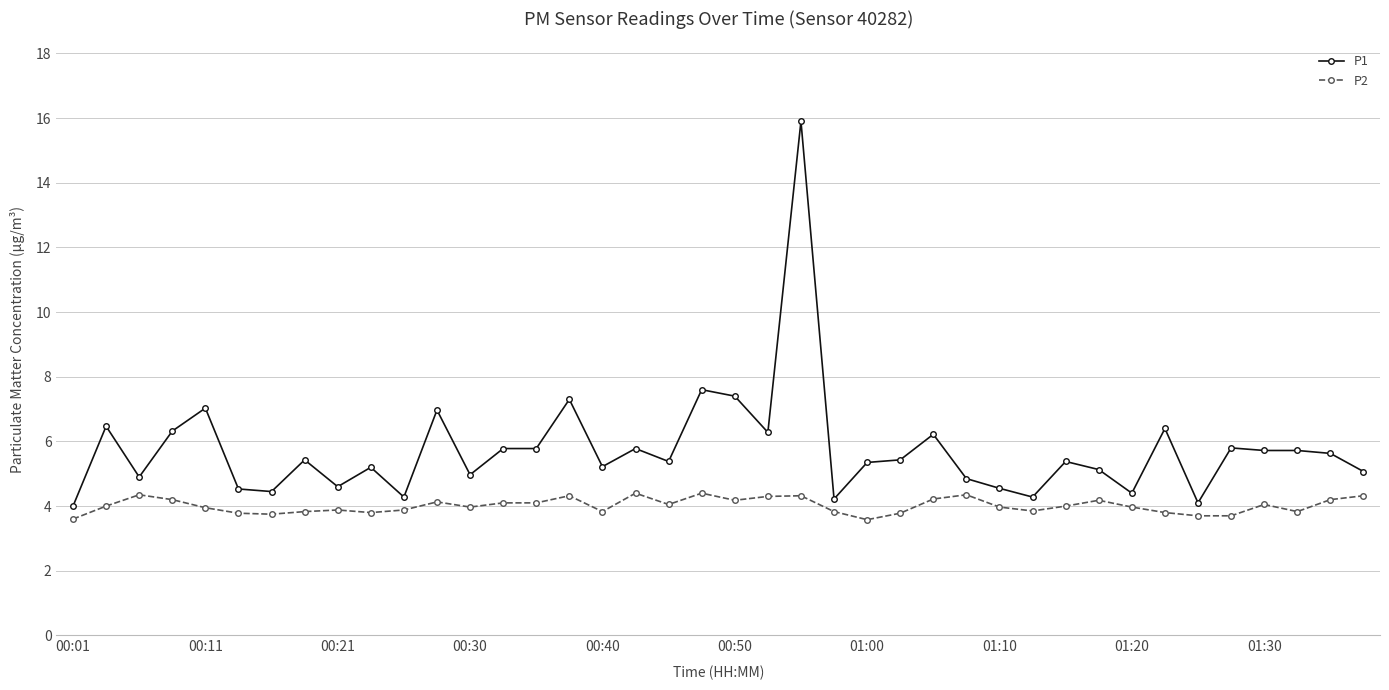

Rank the series by their maximum value, from lowest to highest.

P2, P1